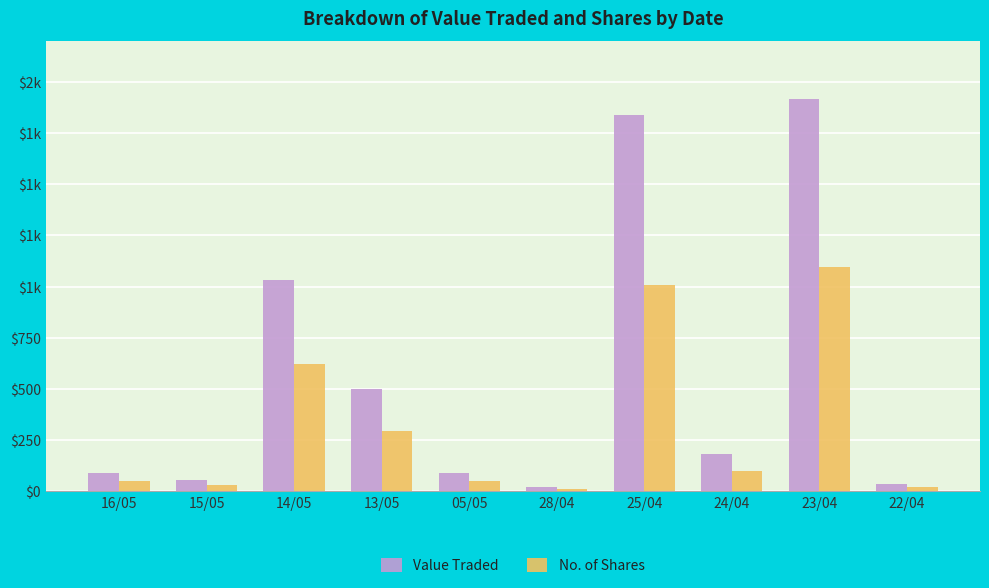

Reading left to right, list all the values displayed in this chart.

Value Traded: 89	53	1030	498	89	22	1838	182	1919	36
No. of Shares: 50	31	620	292	50	12	1010	100	1095	20